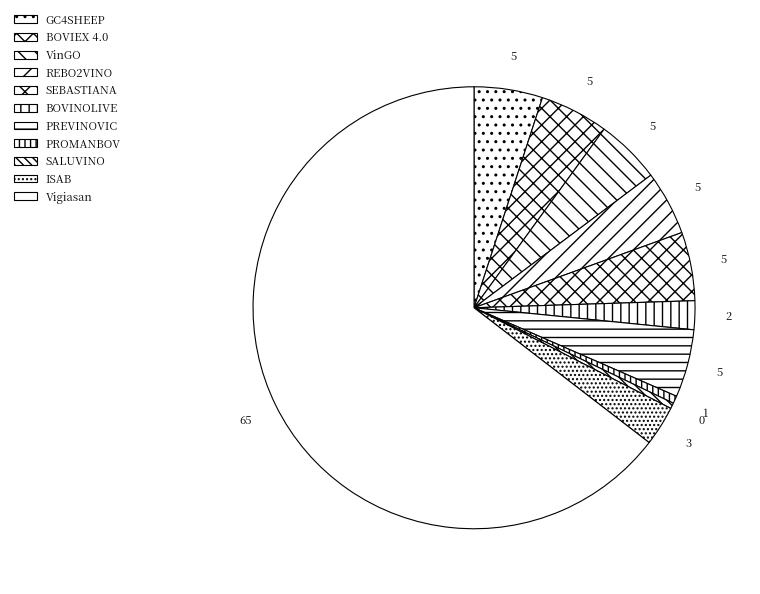

Count the number of slices in the pie.

11